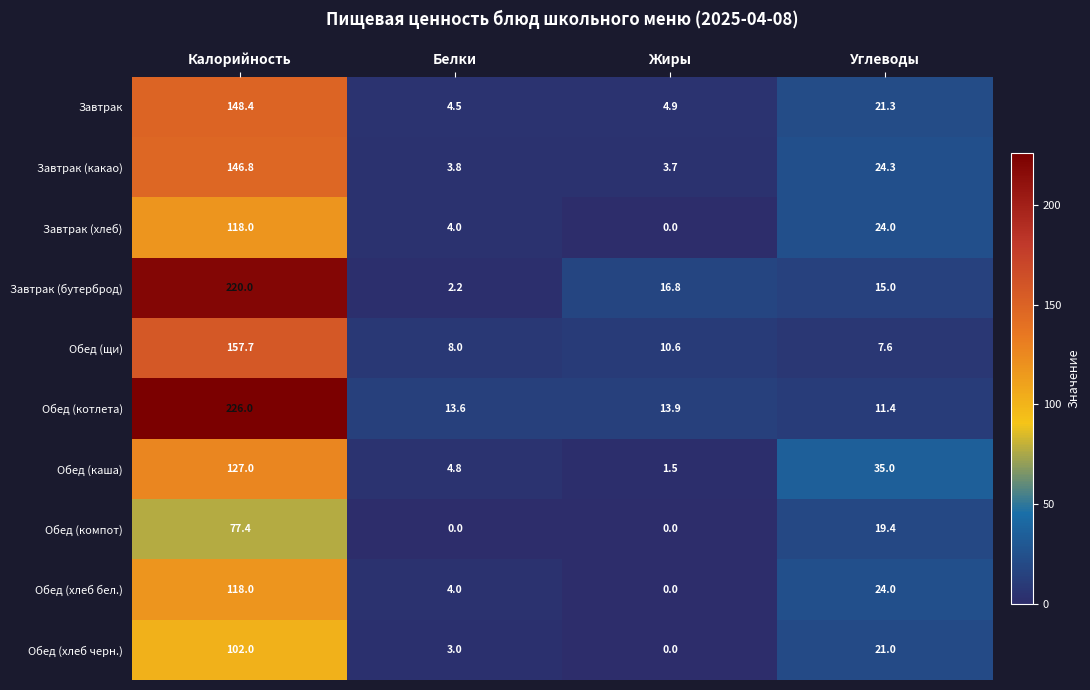

List the labels in order of Обед (хлеб бел.) value, largest first.

Калорийность, Углеводы, Белки, Жиры